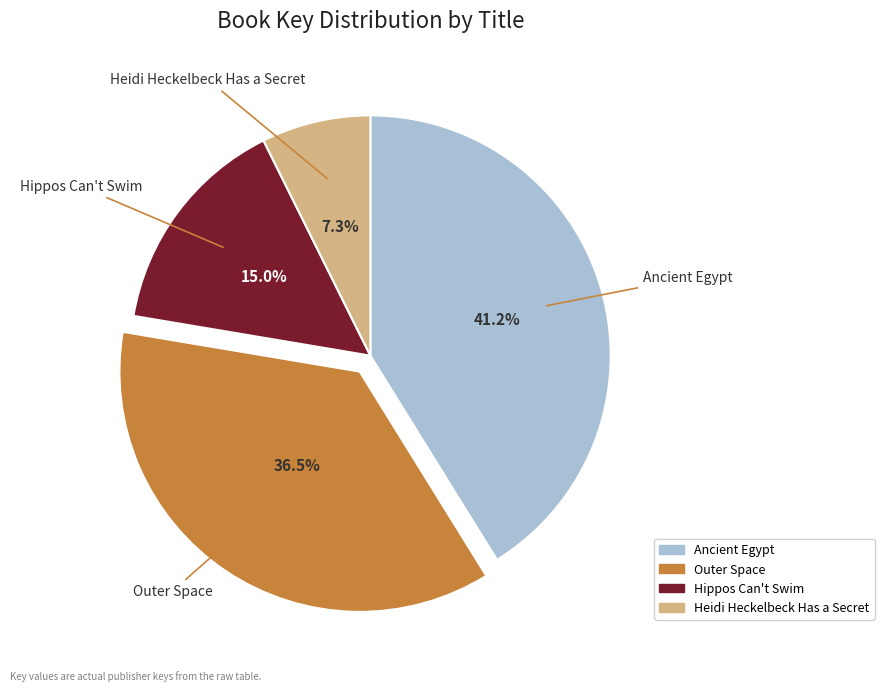

Which has a higher value, Hippos Can't Swim or Ancient Egypt?

Ancient Egypt